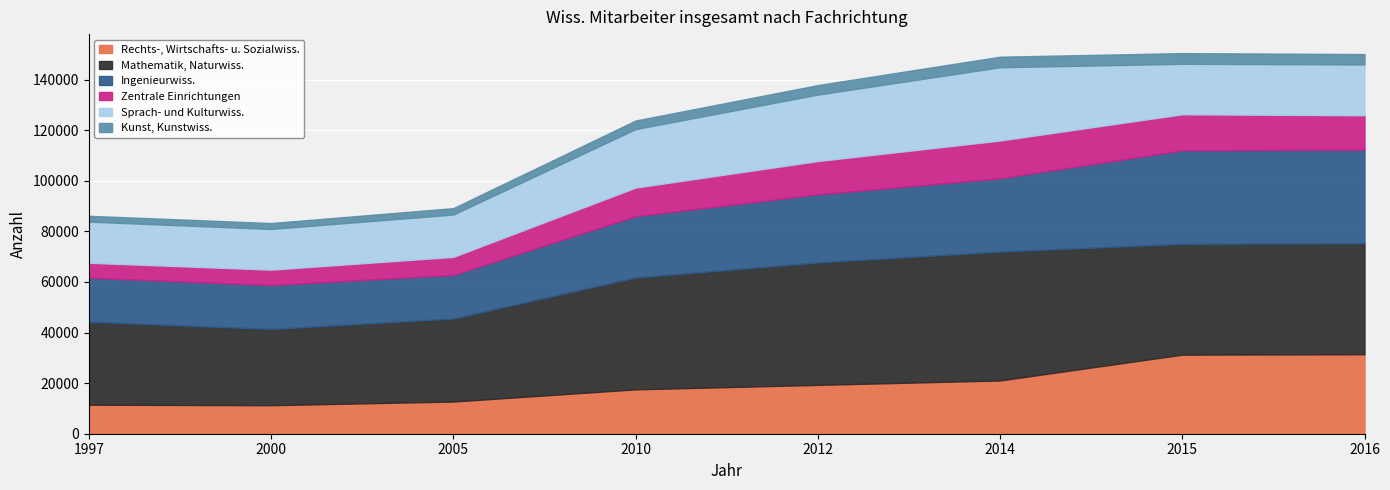

Where does the Zentrale Einrichtungen series first go above 13162?

2014